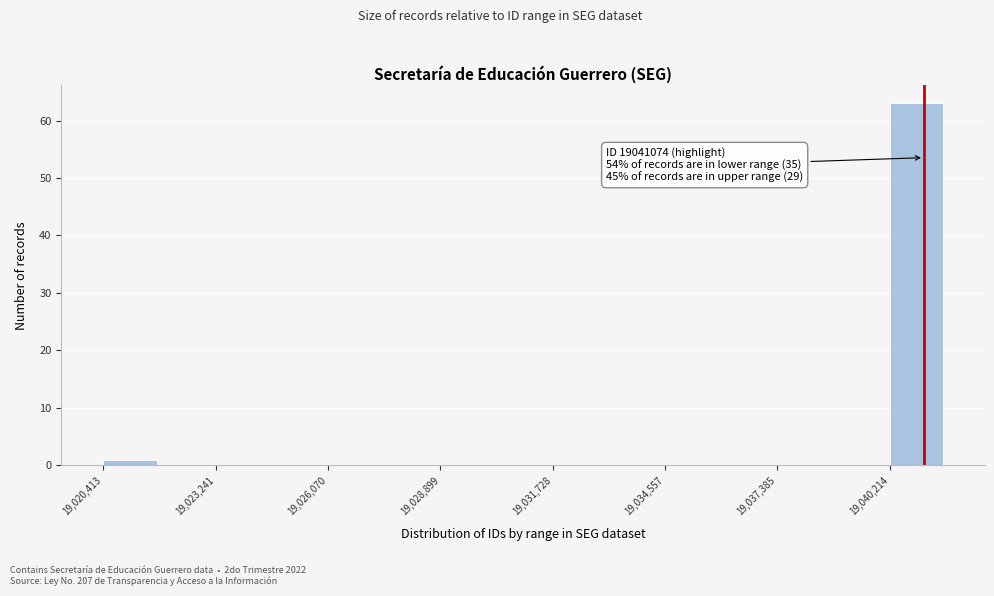

Around what value on the x-axis is the tallest bar? Give the approximate position of its centre, as read against the axis.

19041000